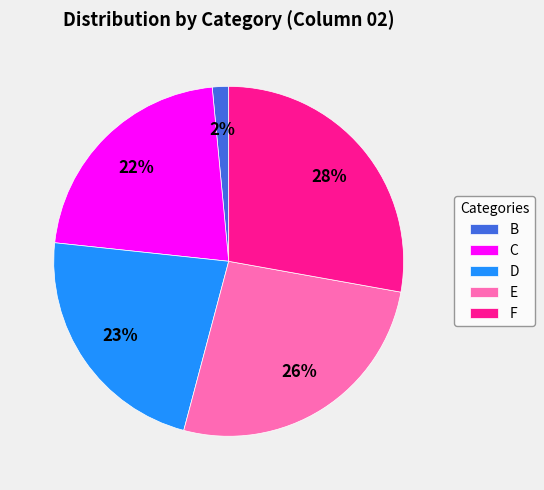

Rank the categories by value from highest to lowest.

F, E, D, C, B